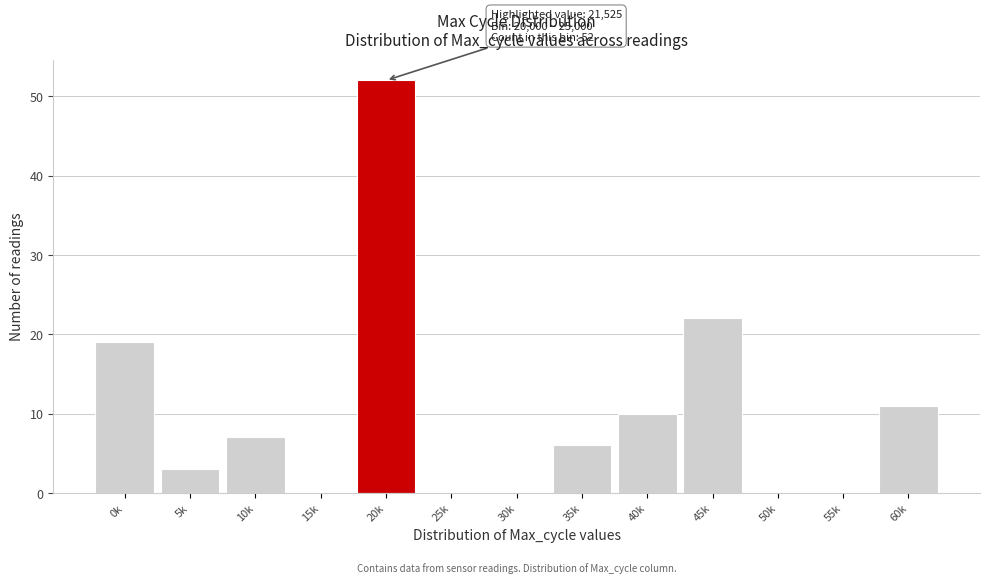

Reading left to right, list all the values displayed in this chart.

0k=19	5k=3	10k=7	15k=0	20k=52	25k=0	30k=0	35k=6	40k=10	45k=22	50k=0	55k=0	60k=11